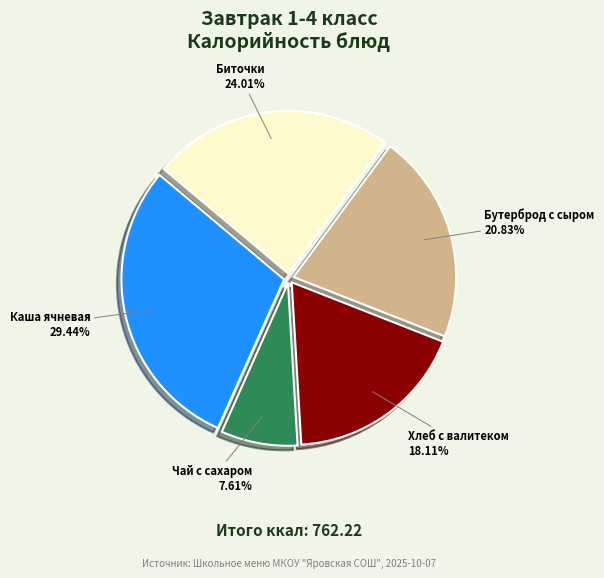

Rank the categories by value from highest to lowest.

Каша ячневая, Биточки, Бутерброд с сыром, Хлеб с валитеком, Чай с сахаром